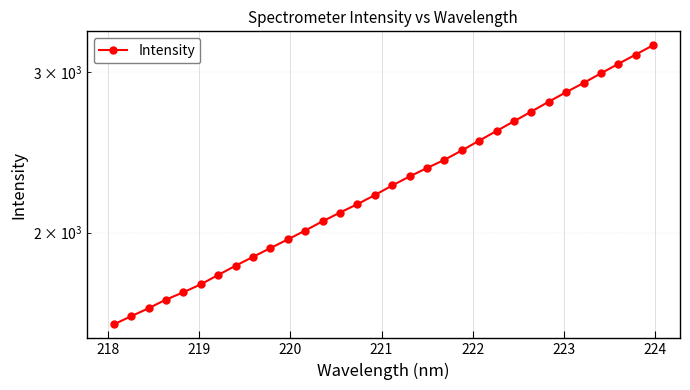

What is the difference between the maximum and minimum values?

1626.1